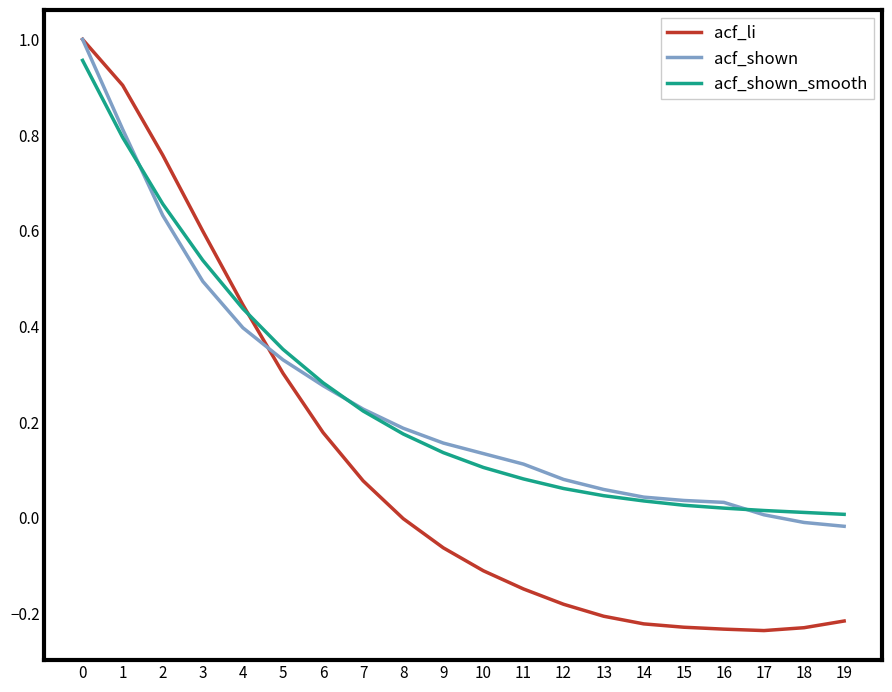

Which series has the widest spread of values?

acf_li